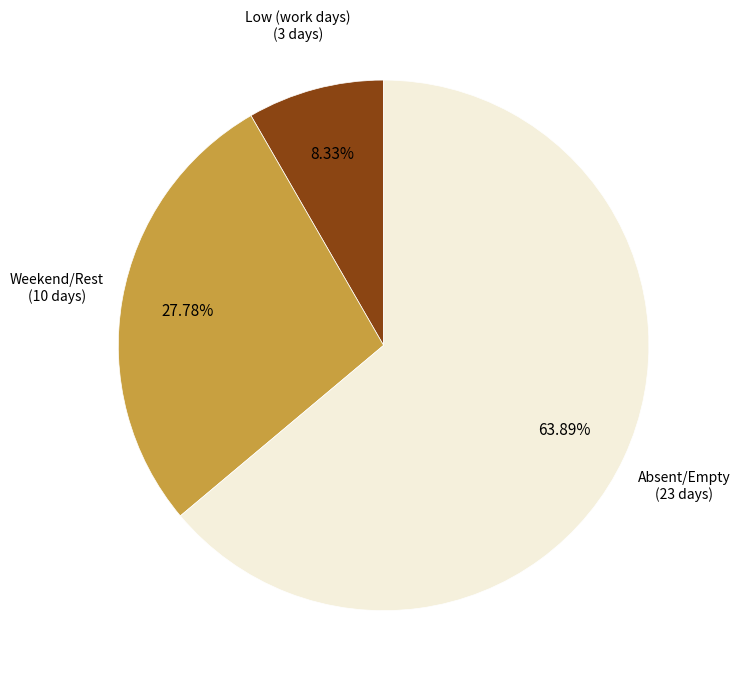

Is there any slice that represents more than half of the pie?

Yes